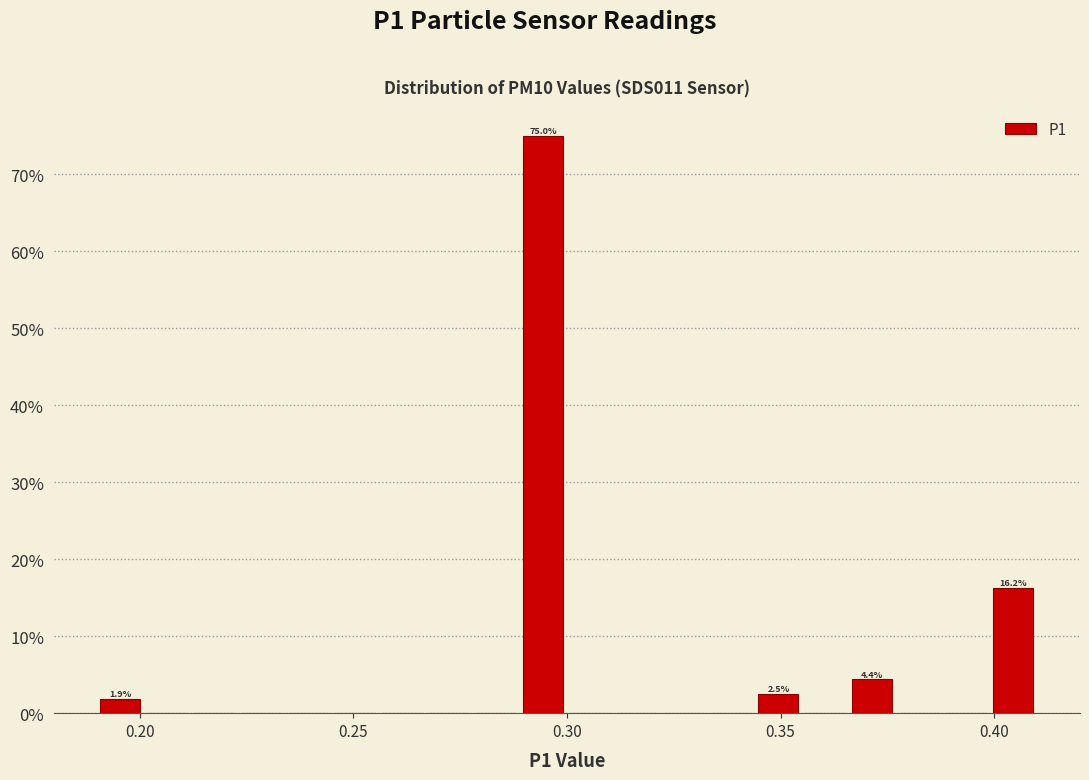

Around what value on the x-axis is the tallest bar? Give the approximate position of its centre, as read against the axis.

0.295